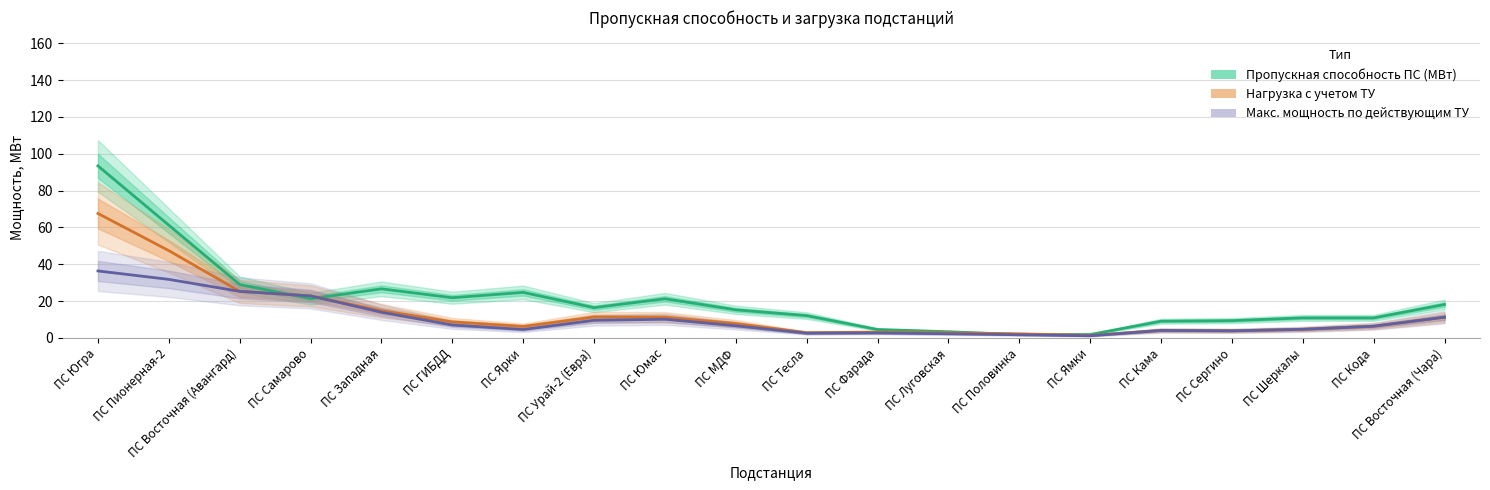

In Макс. мощность по действующим ТУ, how many points are higher than both neighbors (excluding endpoints)?

3